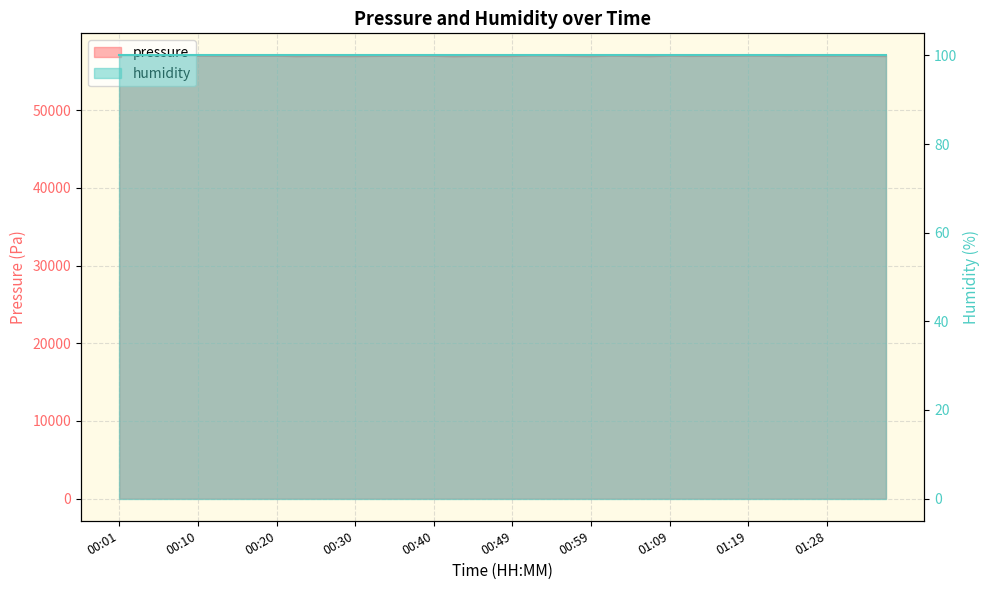

Rank the categories by value from lowest to highest.

00:42, 00:59, 00:23, 00:30, 01:07, 00:27, 00:47, 01:36, 00:49, 00:45, 01:24, 00:06, 00:25, 00:57, 01:11, 00:32, 01:04, 00:13, 01:28, 01:33, 00:40, 01:14, 00:15, 01:16, 00:35, 00:18, 01:31, 00:08, 00:20, 00:10, 00:37, 01:02, 01:26, 01:09, 01:21, 01:19, 00:01, 00:03, 00:54, 00:52